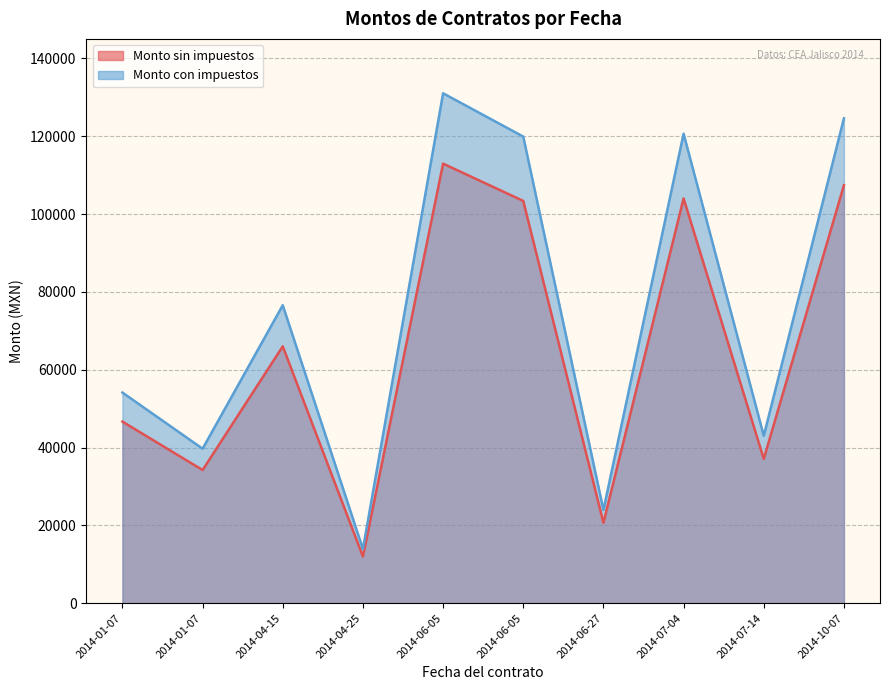

True or false: Monto sin impuestos and Monto con impuestos intersect in this chart.

False